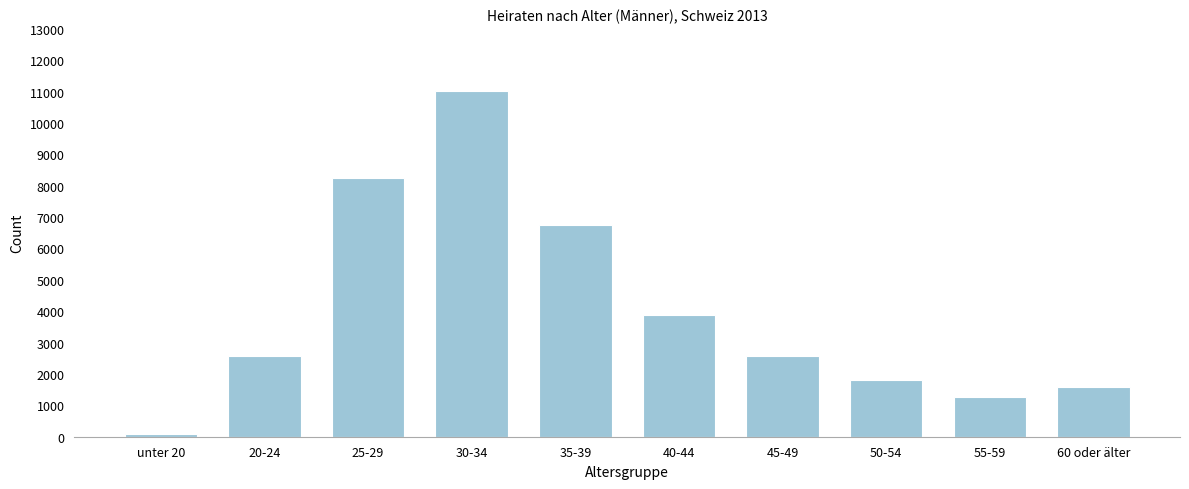

What is the change in value from 20-24 to 40-44?

+1301